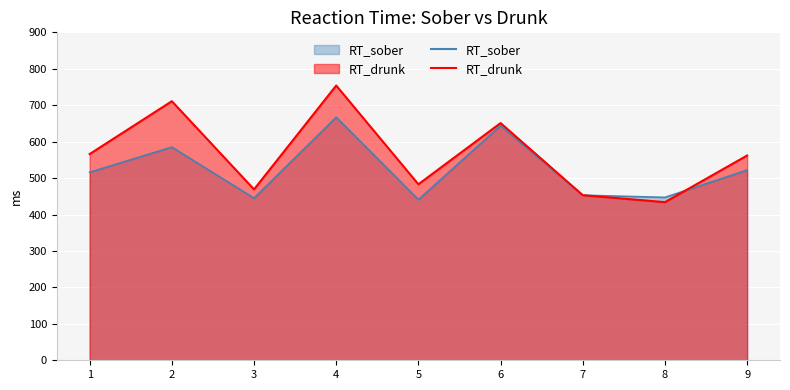

Reading left to right, what are all the values shown in this chart?

RT_sober: 516	585	445	667	441	644	453	447	522
RT_drunk: 566	711	469	754	483	651	453	434	562